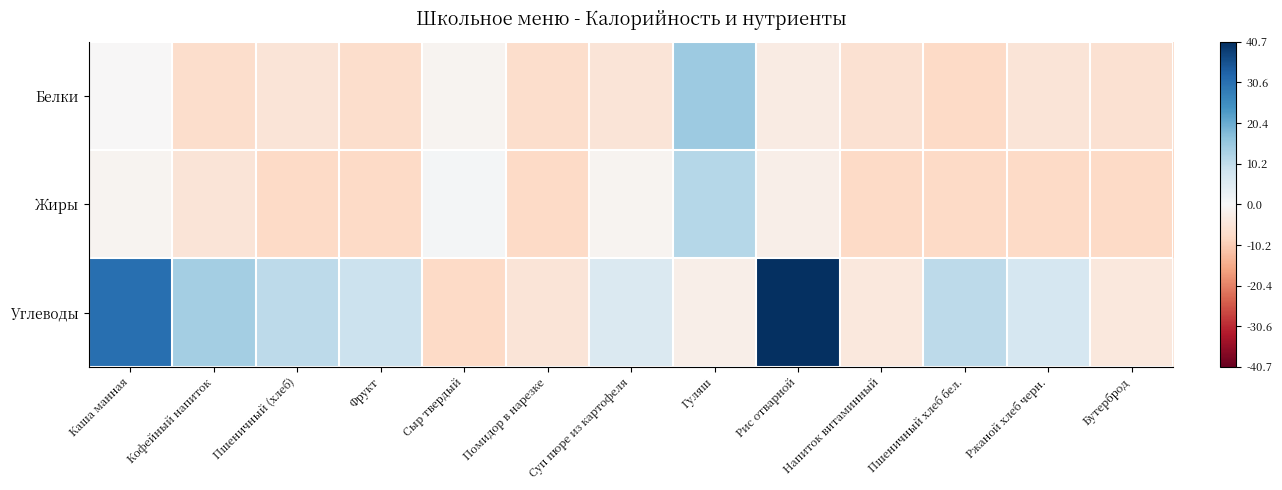

What is the spread (max minus min) of values at Суп пюре из картофеля?

11.0